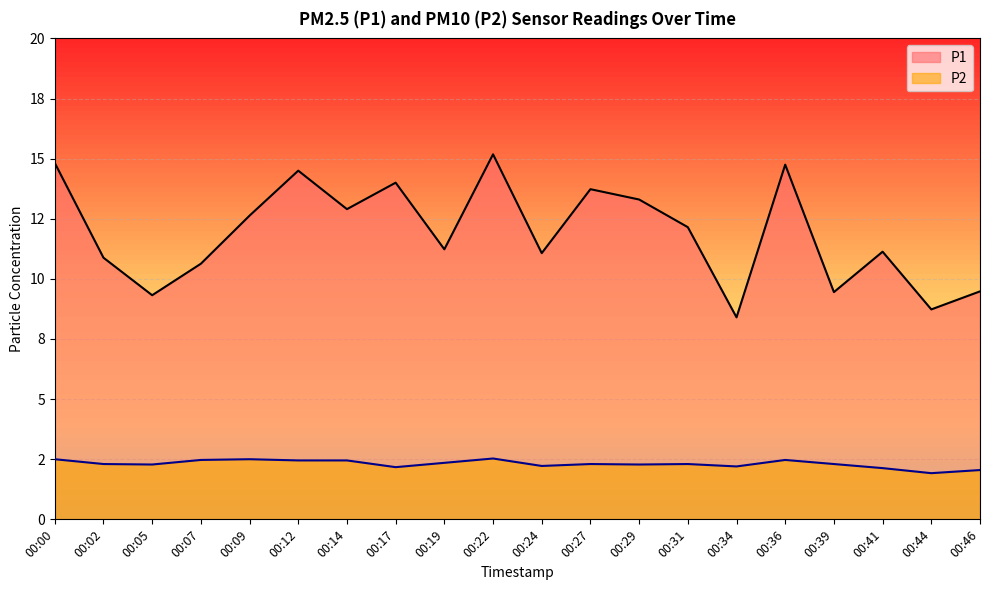

Which category has the highest value in the P1 series?

00:22